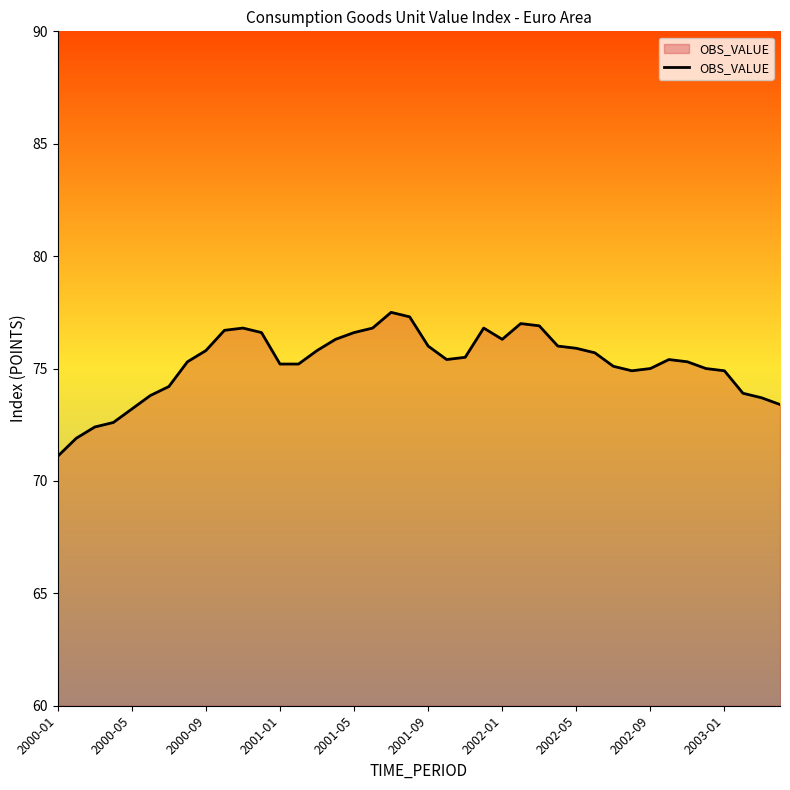

What is the maximum value shown in the chart?

77.5